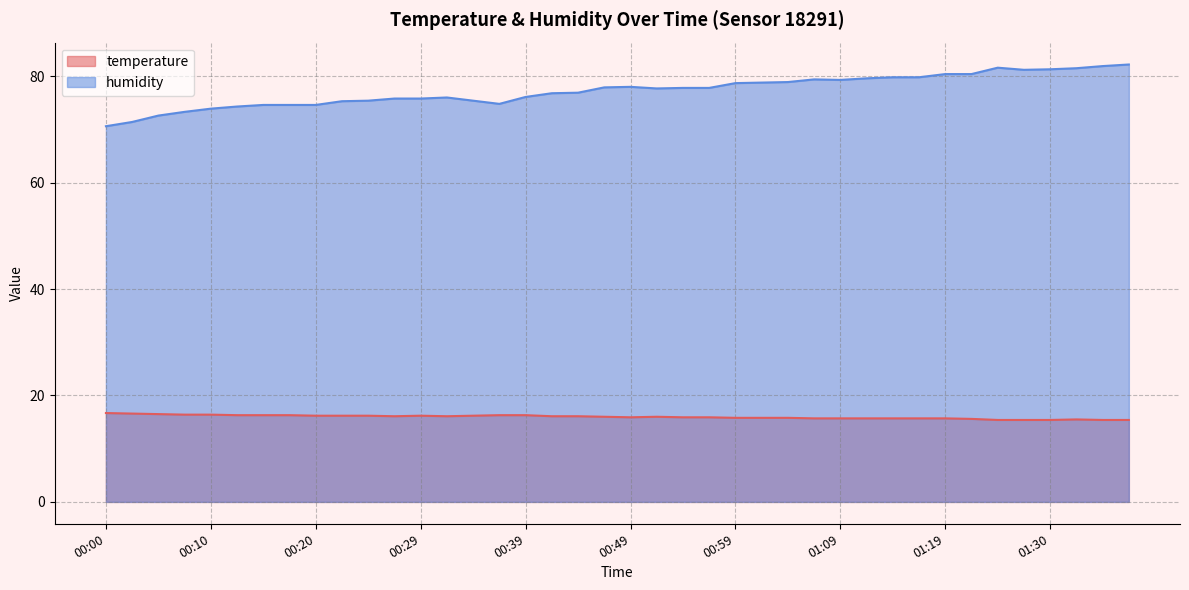

At which category does temperature reach its first local peak?

00:29